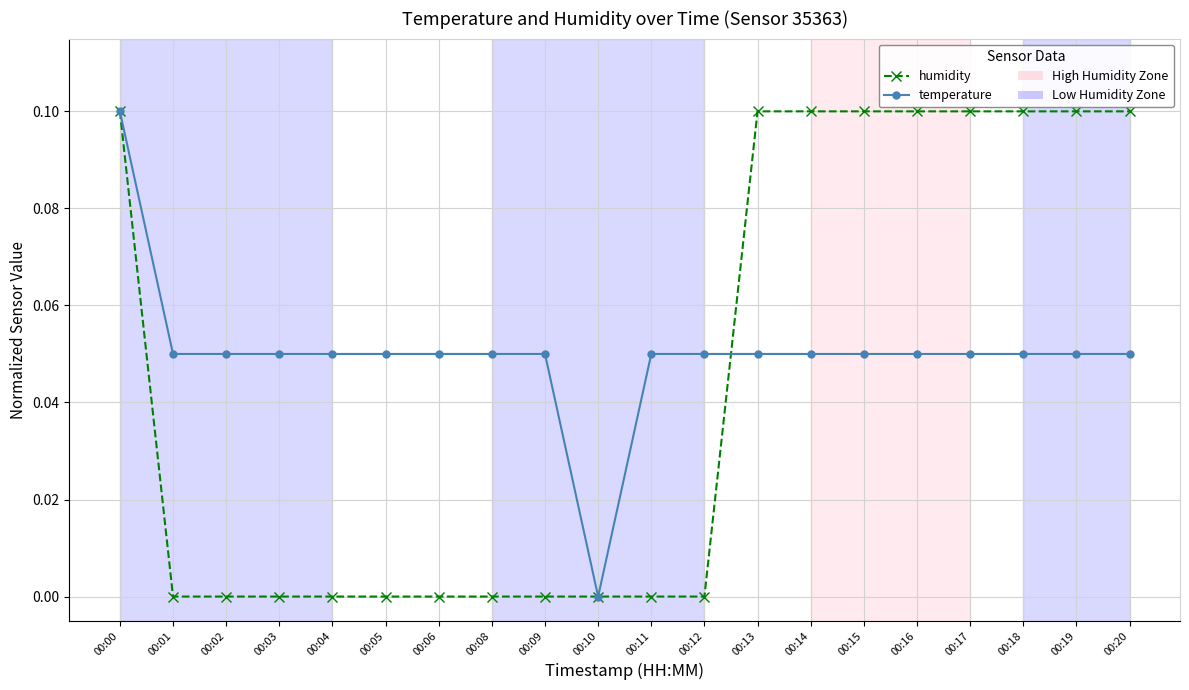

How many positive values does the temperature series have?

19